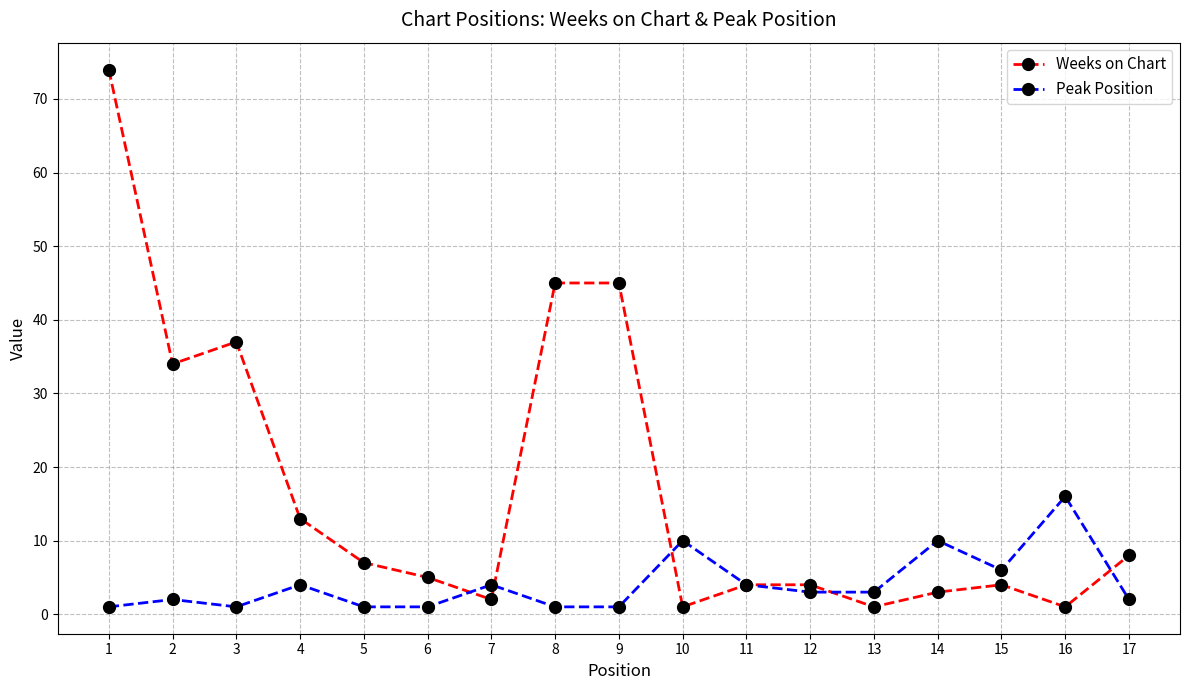

What are all the series names shown in the legend?

Weeks on Chart, Peak Position